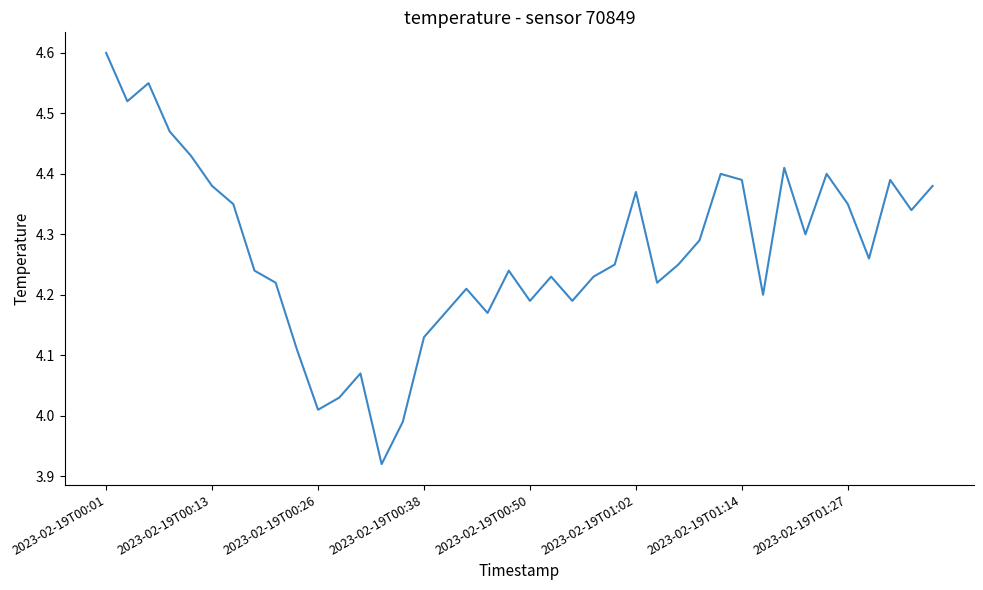

What is the difference between the maximum and minimum values?

0.7